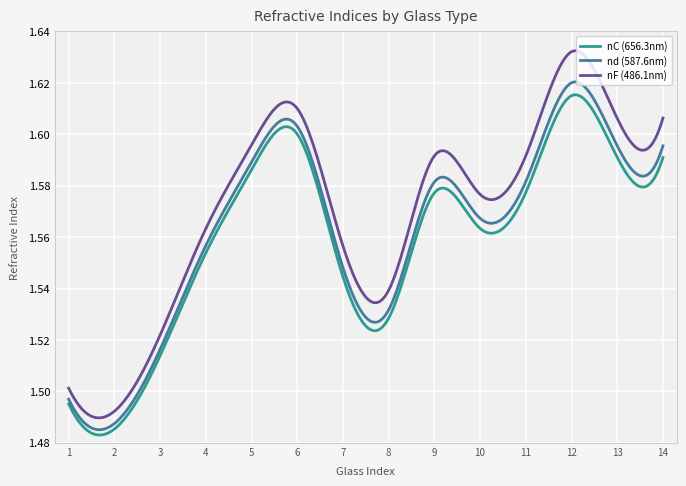

True or false: nd (587.6nm) and nC (656.3nm) cross at least once.

False